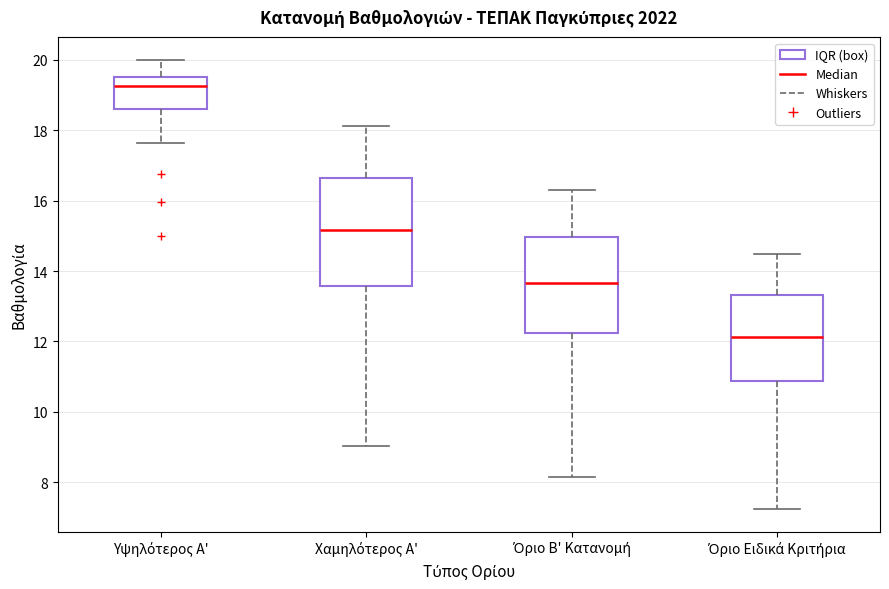

Which box is the tallest, from its lower edge to its upper edge?

Χαμηλότερος Α'